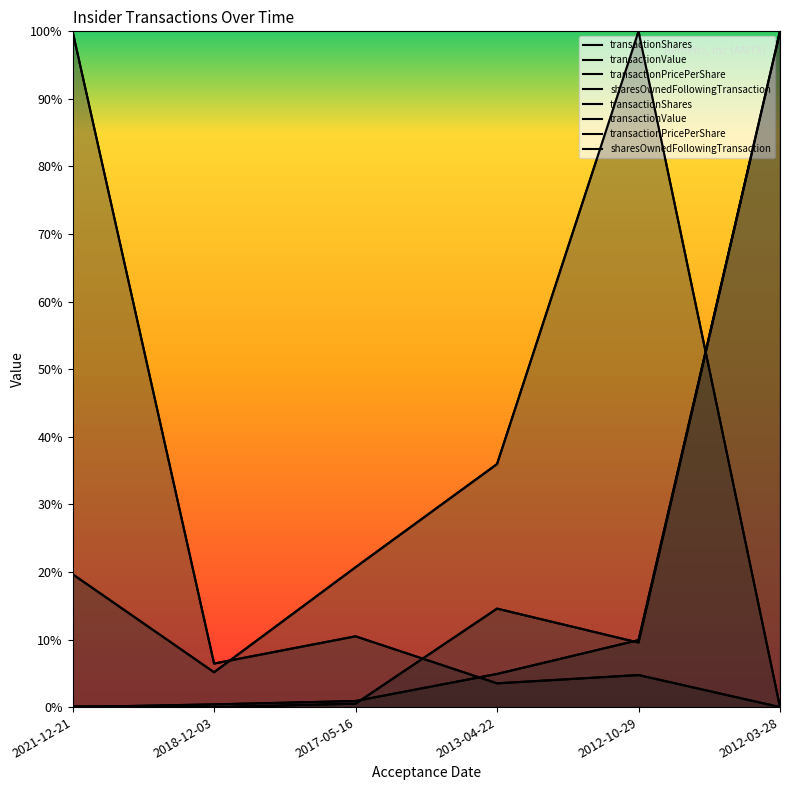

Which series has the widest spread of values?

transactionShares